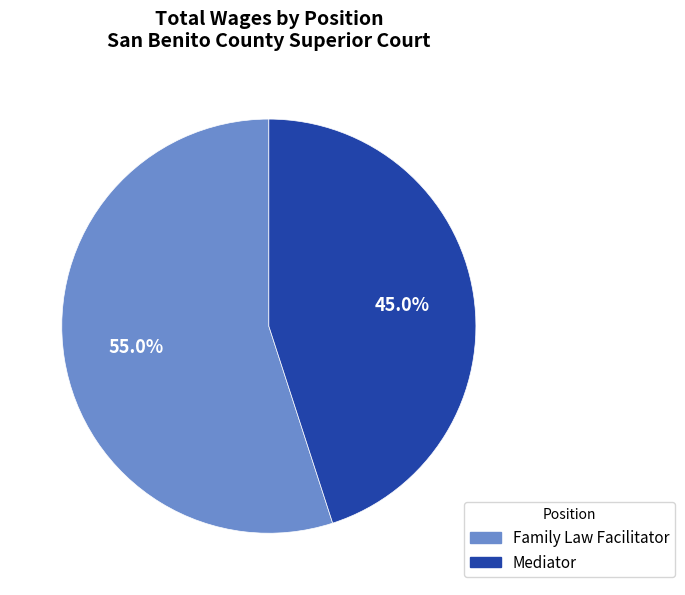

What percentage is the Family Law Facilitator slice, to the nearest percent?

55%